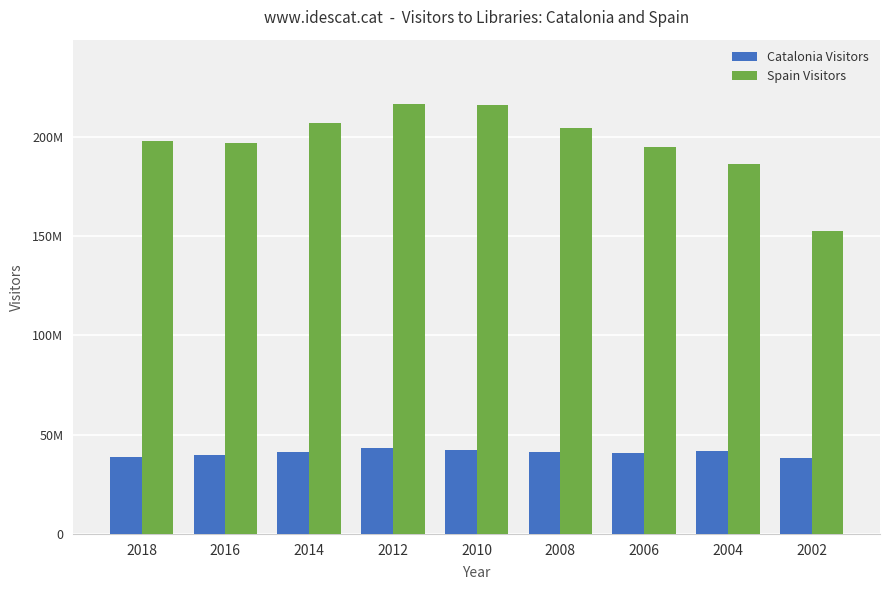

What is the smallest value displayed?

38354964